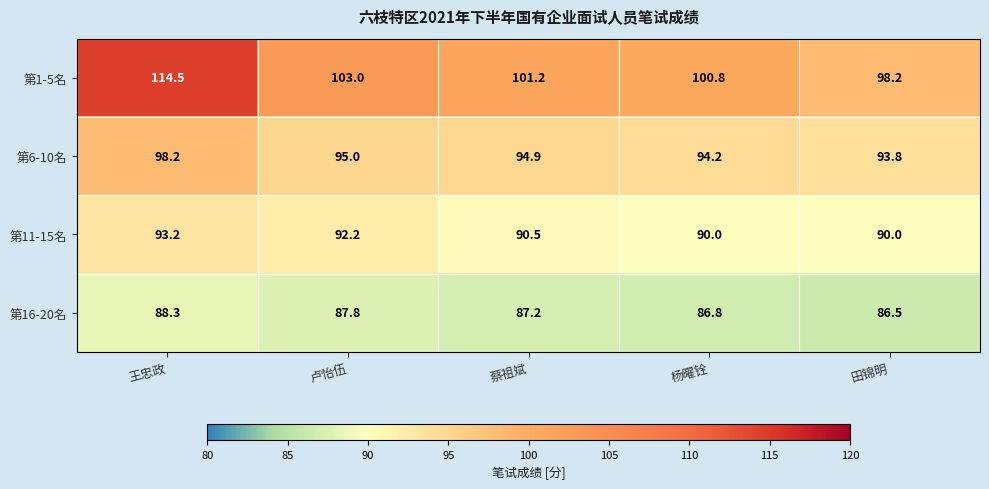

What is the total value across all series at 王忠政?

394.2